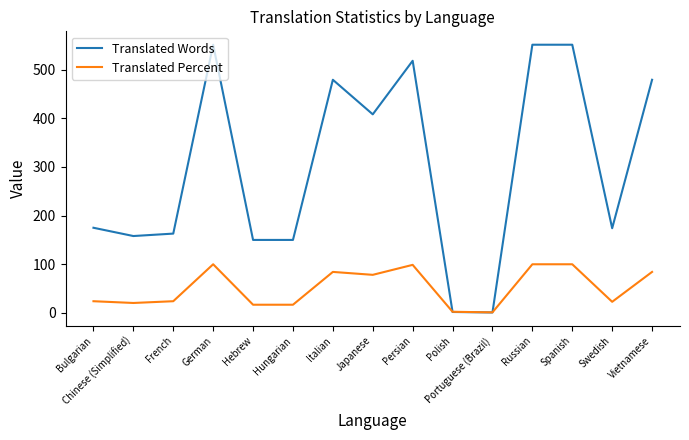

What value does the Translated Percent series have at Italian?

84.3